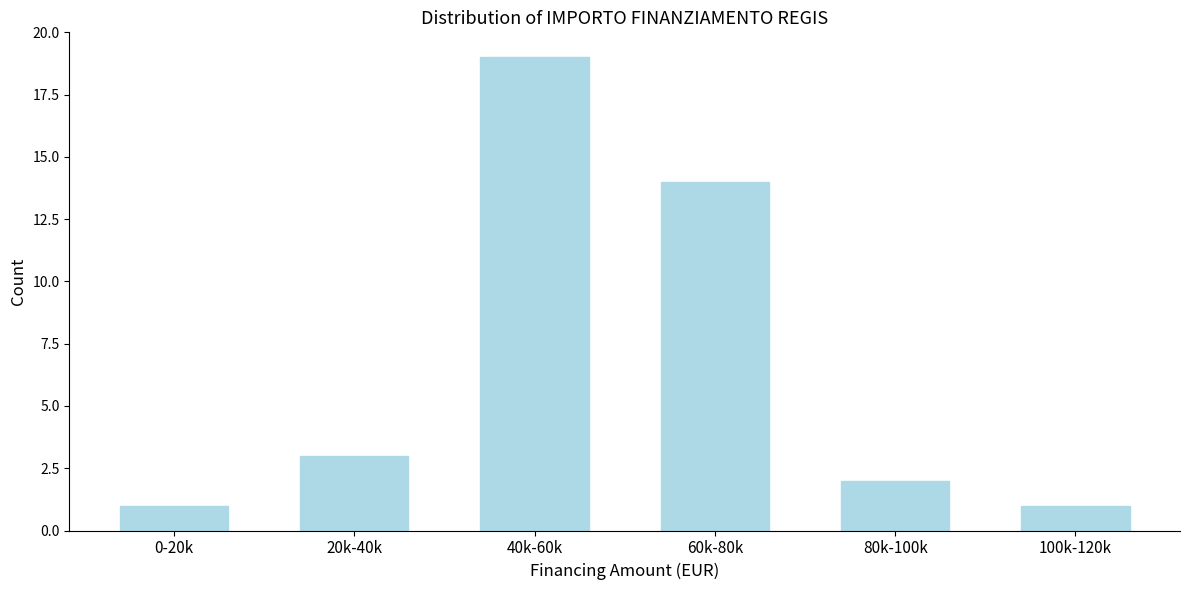

Reading right to left, extract all data points from this chart.

1	2	14	19	3	1